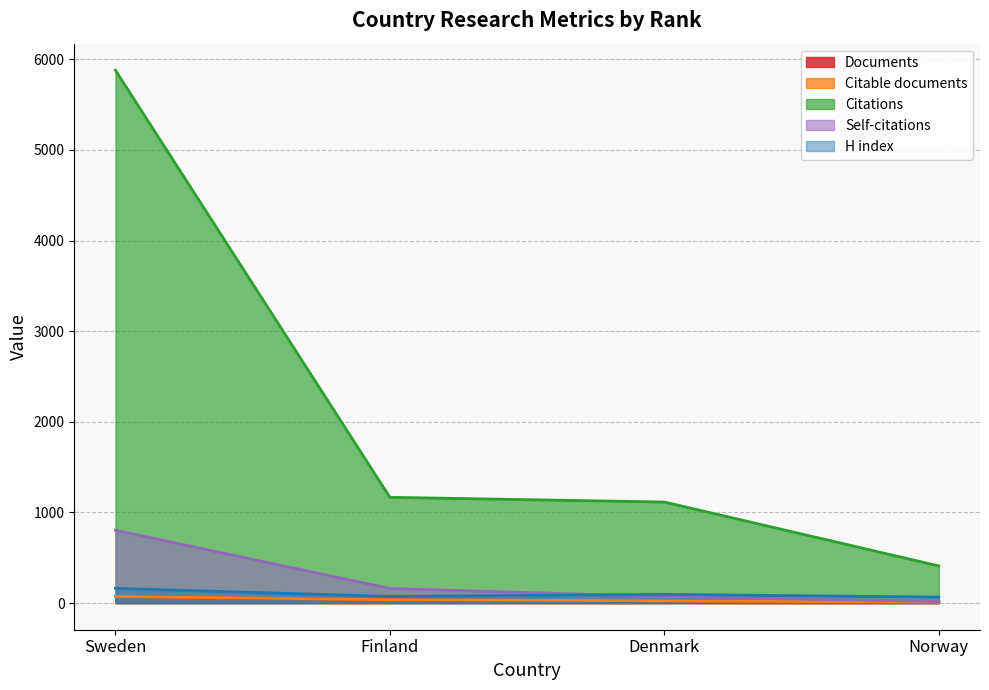

Where is Citable documents nearest to the value 41?

Finland